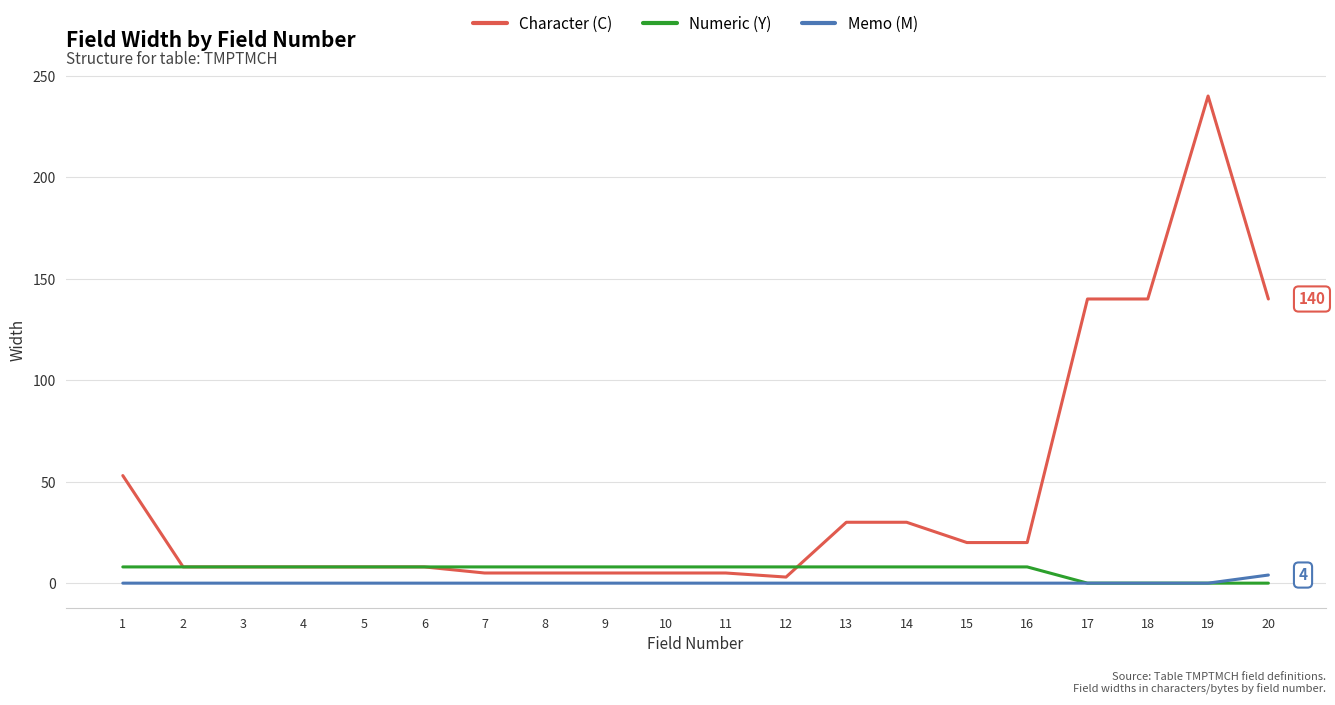

Is this an area chart (filled region under the line)?

No